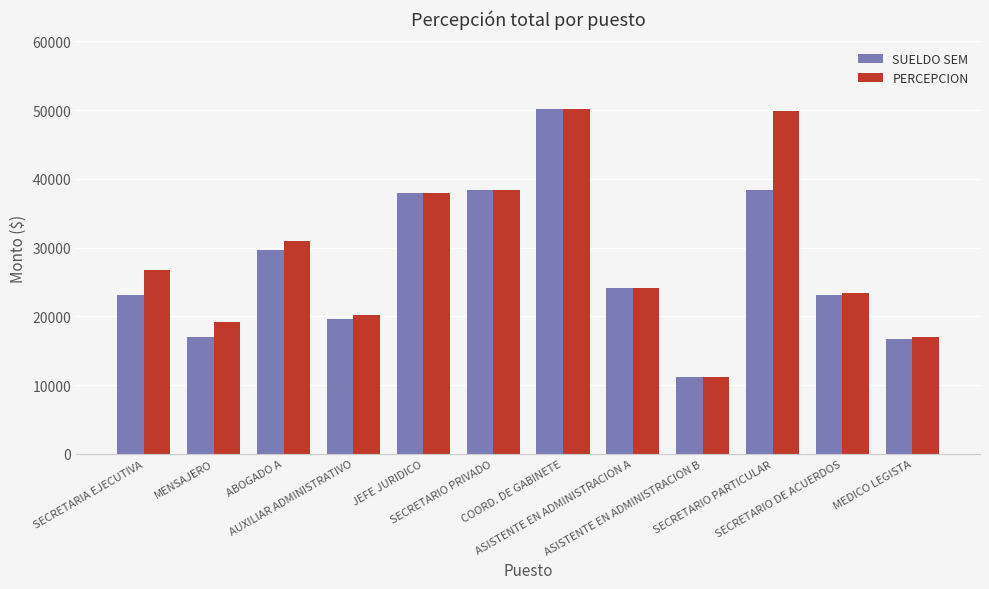

What is the sum of the SUELDO SEM values at MEDICO LEGISTA and ABOGADO A?

46360.2